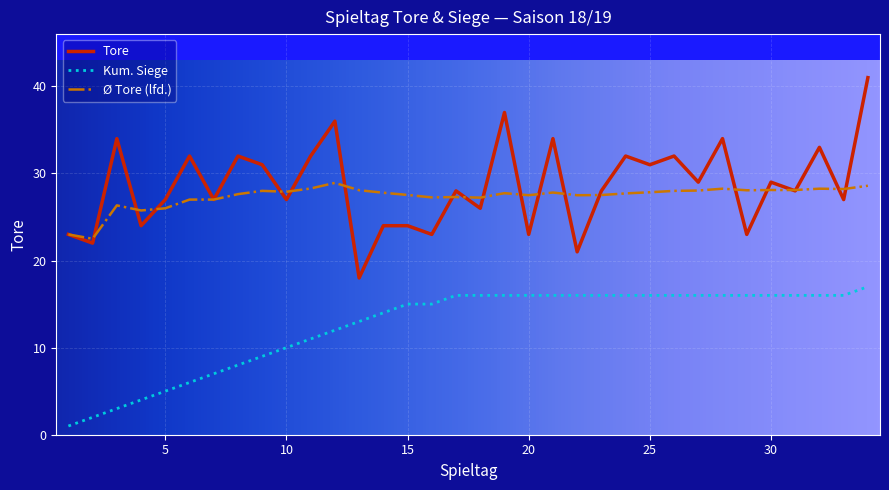

True or false: Tore and Kum. Siege cross at least once.

False